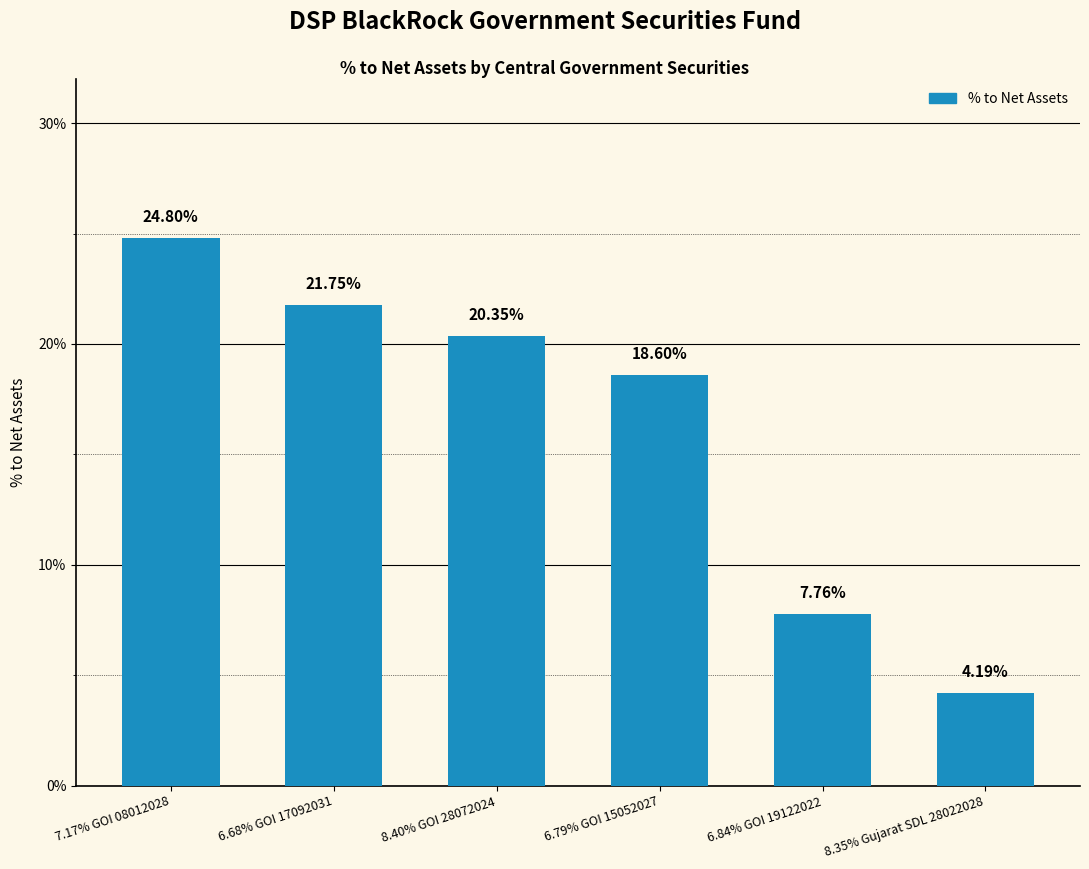

Does the chart contain any negative values?

No